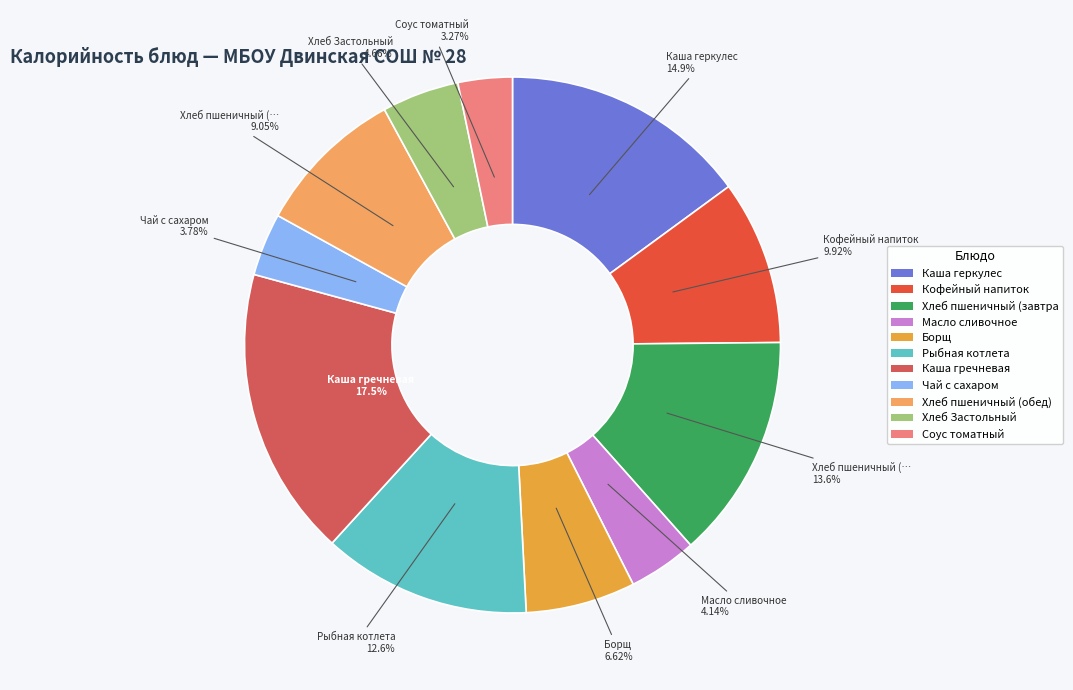

How many segments does this pie chart have?

11